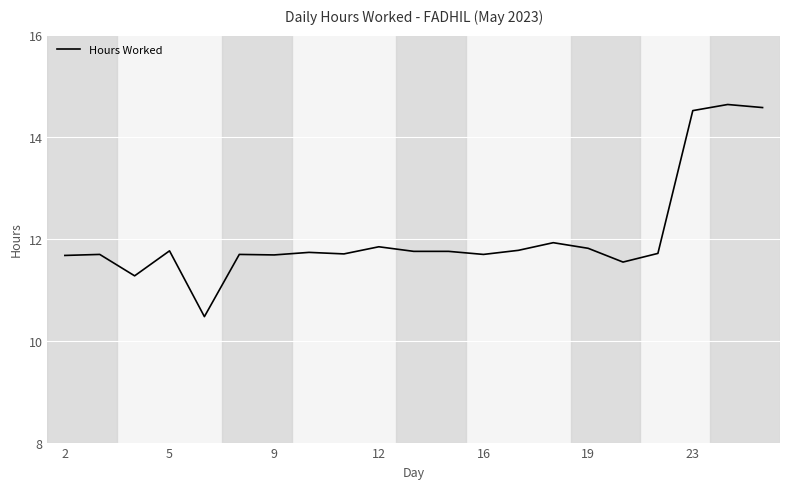

How many lines are shown in the chart?

1